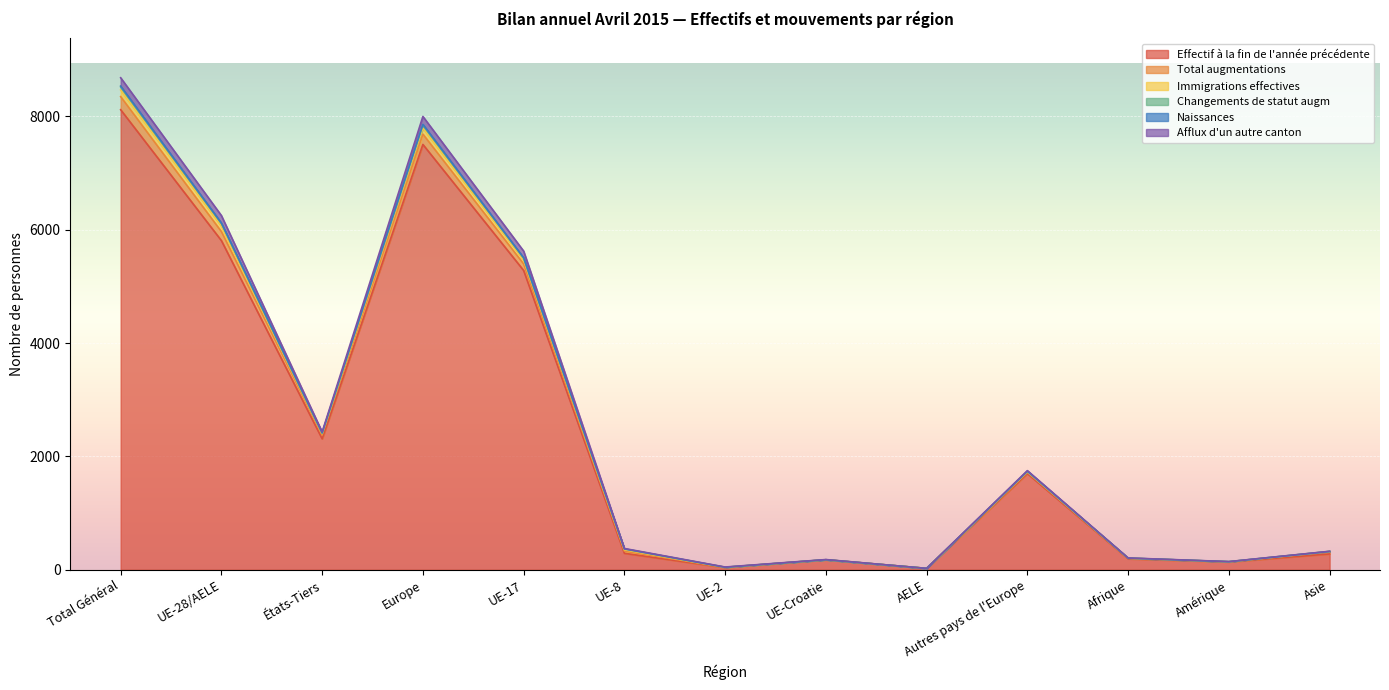

How many lines are shown in the chart?

6